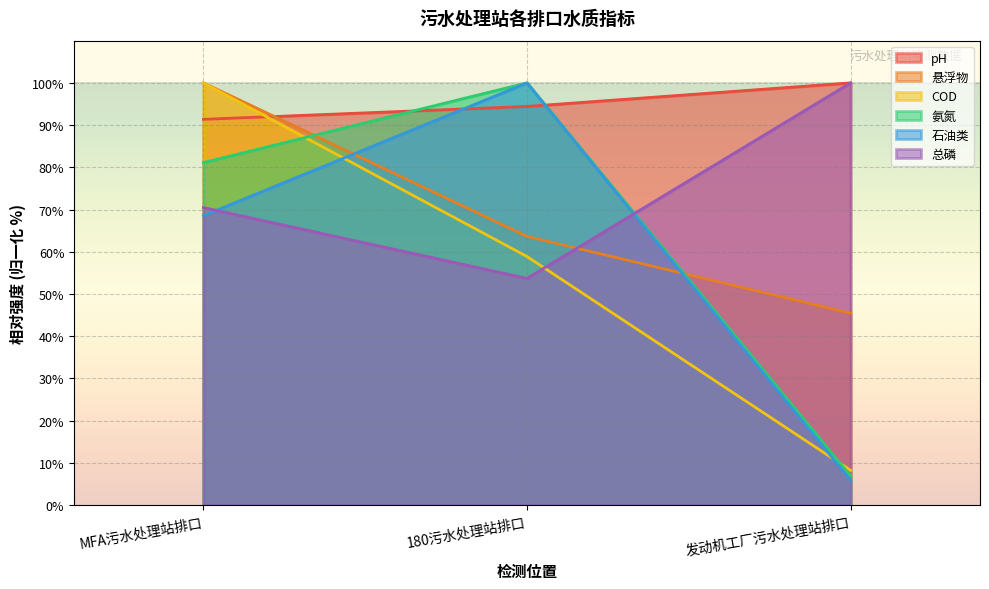

Is the value of pH at MFA污水处理站排口 greater than the value of 总磷 at 发动机工厂污水处理站排口?

No